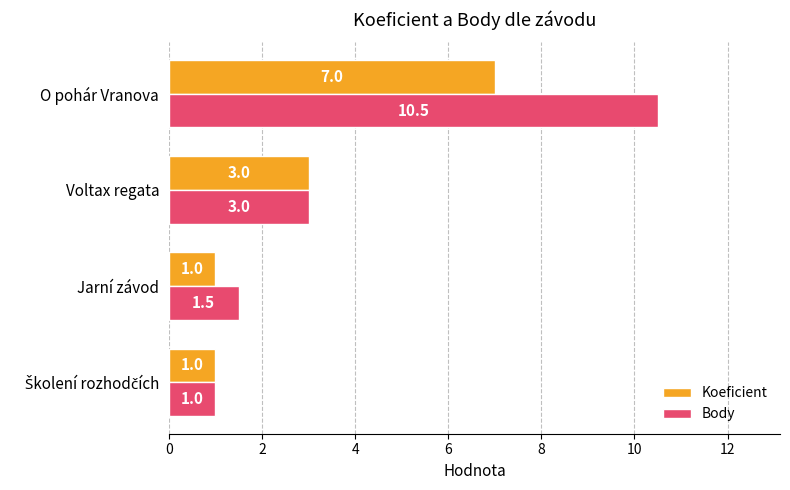

Is the value of Body at O pohár Vranova greater than the value of Koeficient at O pohár Vranova?

Yes